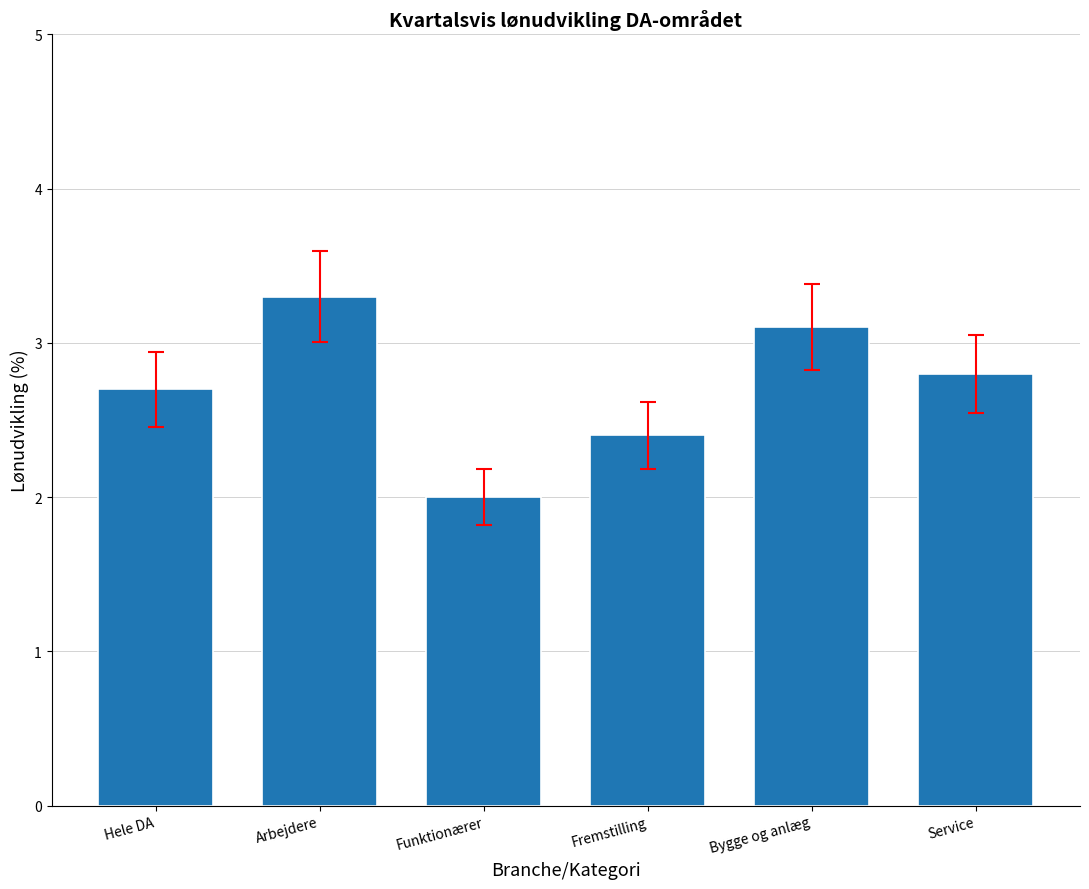

Rank the categories by value from lowest to highest.

Funktionærer, Fremstilling, Hele DA, Service, Bygge og anlæg, Arbejdere